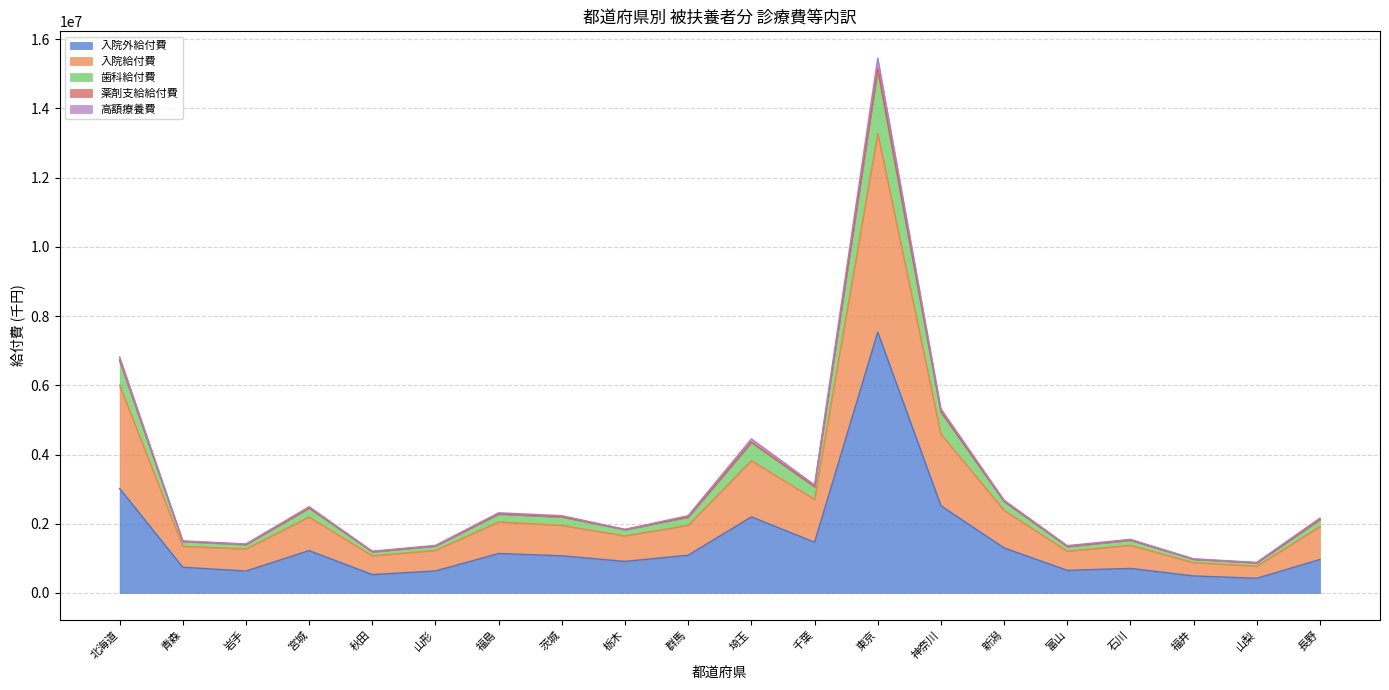

What position from the left is 長野?

20